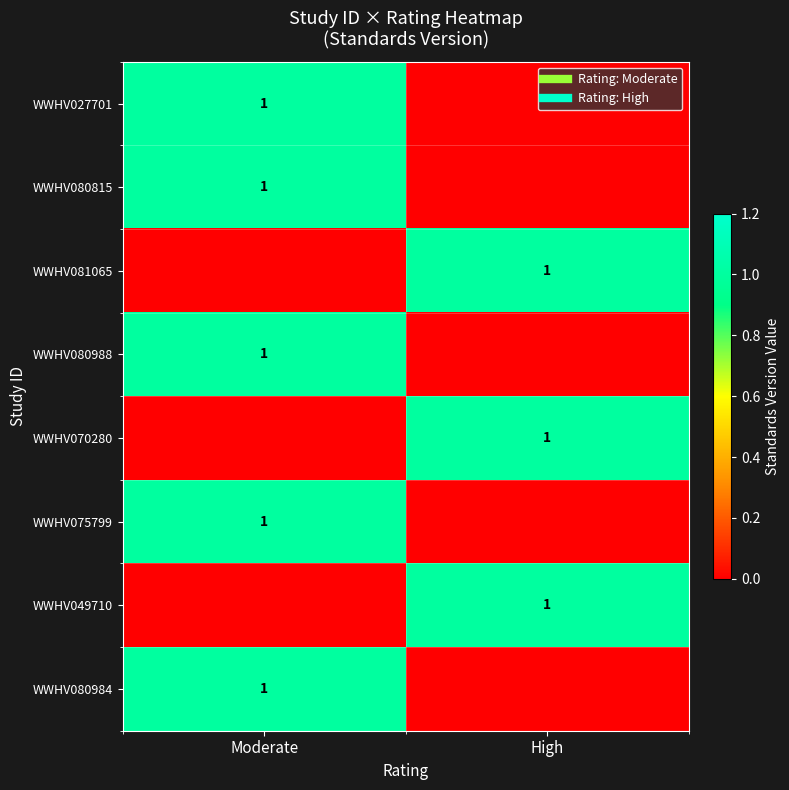

The value of WWHV081065 at High is 1. True or false?

True